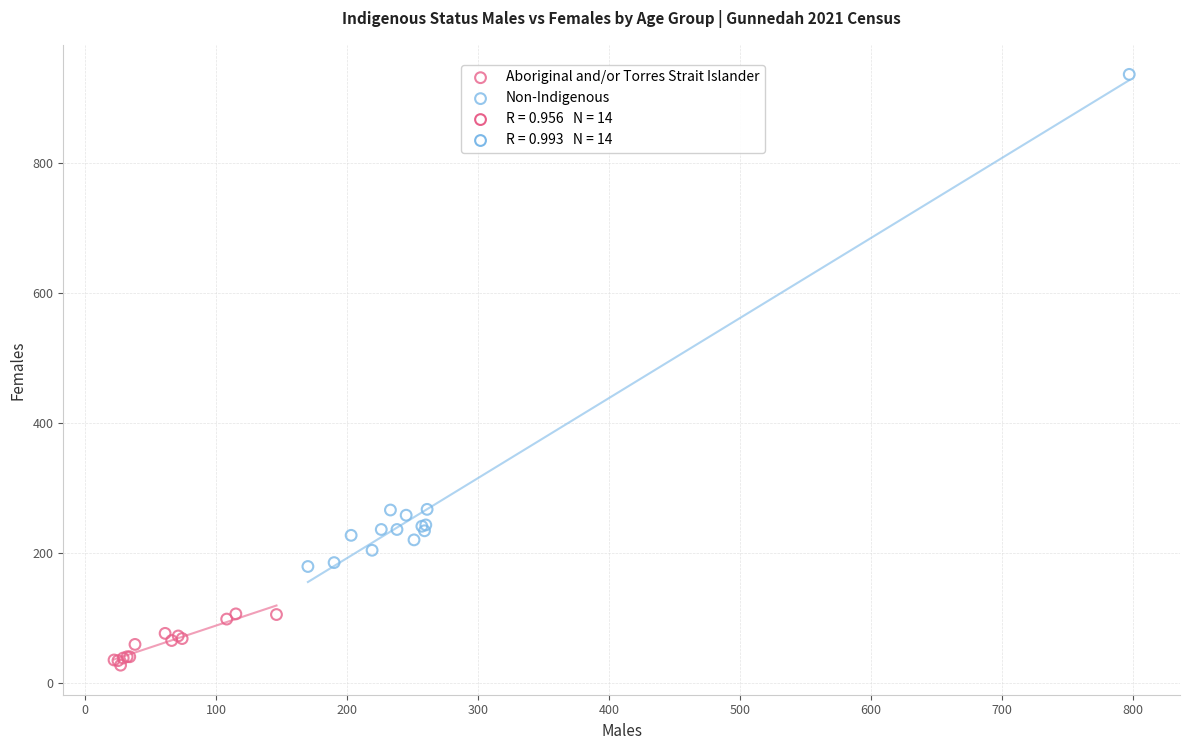

Which series contains the lowest Y value?

Aboriginal and/or Torres Strait Islander